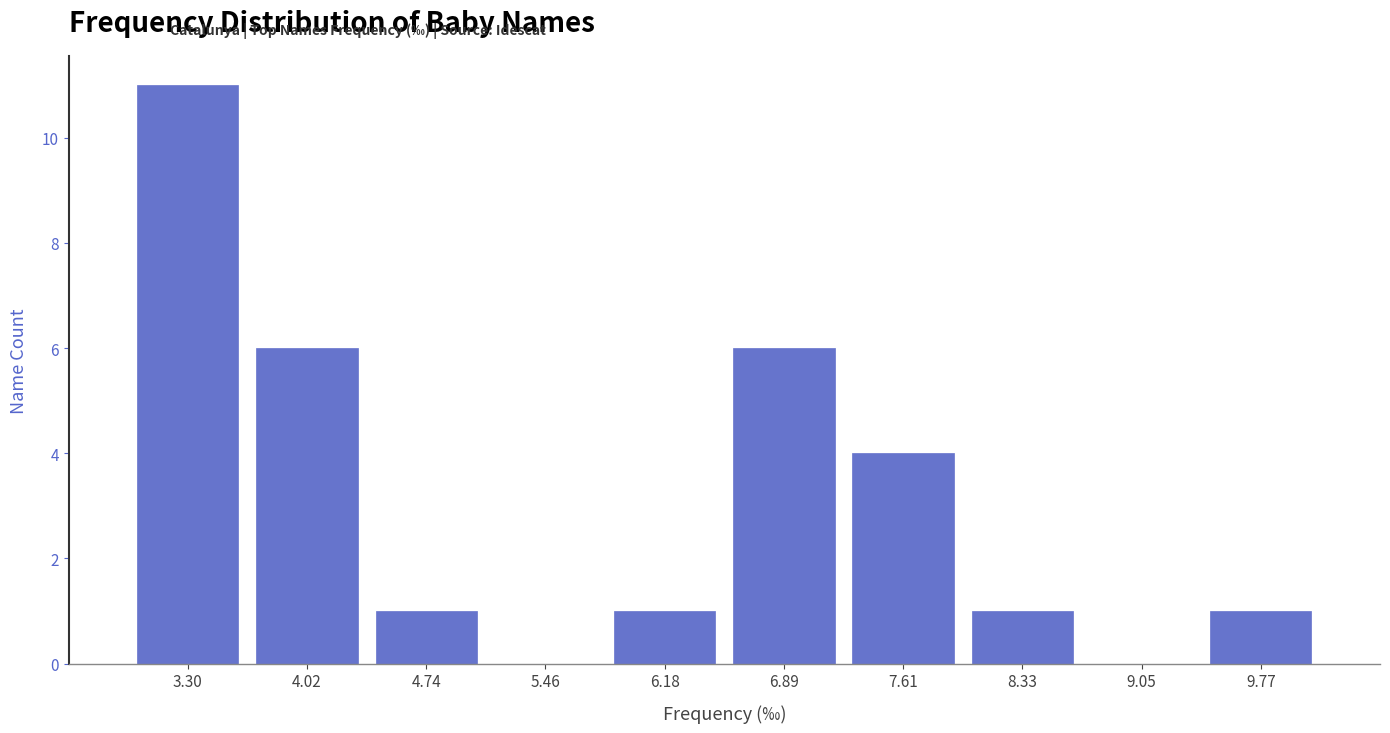

Reading left to right, transcribe this chart: for each bar, give the range it covers on the x-axis and its height. Neither the bar edges nor the heights are printed on the chart, so give them approximately, as read against the axes.

2.9 to 3.7: 11
3.7 to 4.4: 6
4.4 to 5.1: 1
5.1 to 5.8: 0
5.8 to 6.5: 1
6.5 to 7.3: 6
7.3 to 8.0: 4
8.0 to 8.7: 1
8.7 to 9.4: 0
9.4 to 10.1: 1